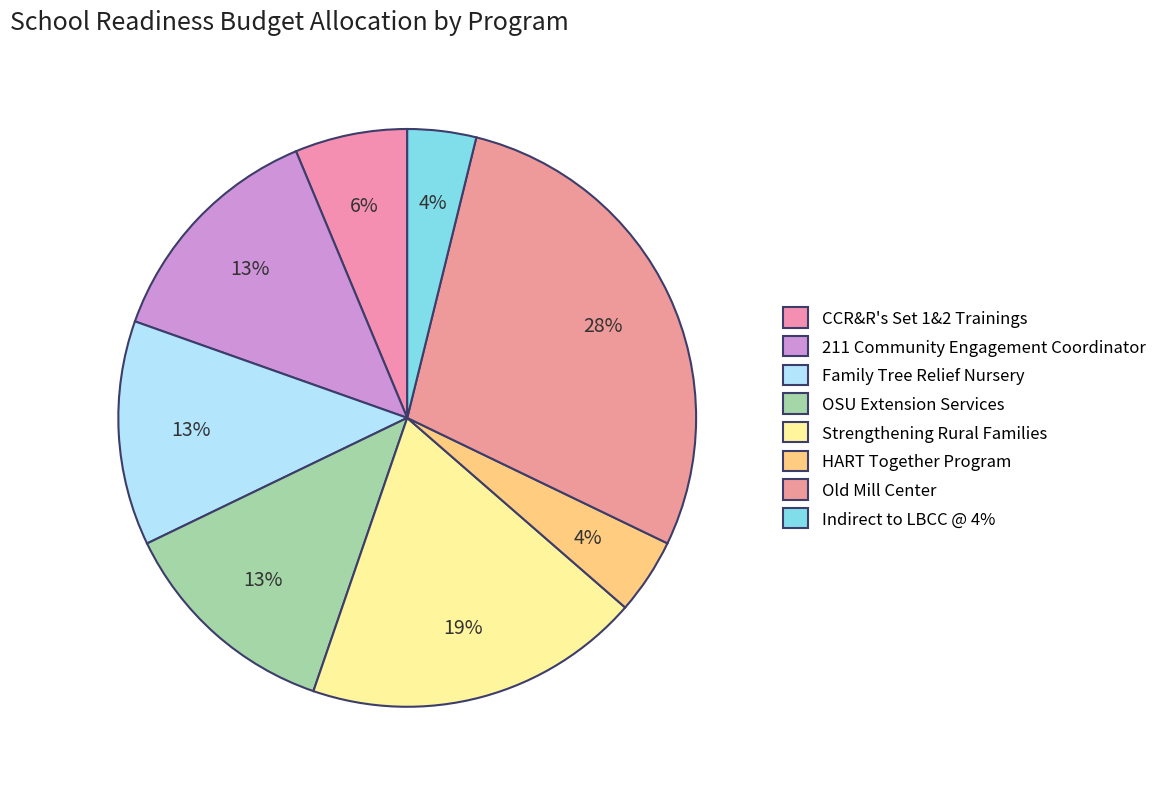

How many segments does this pie chart have?

8